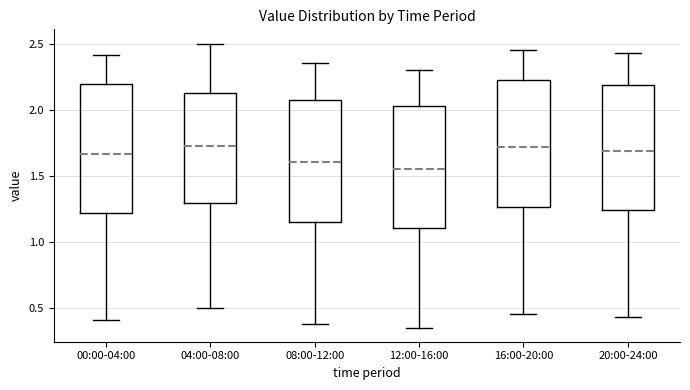

Reading left to right, read every box against the y-axis: the position of its median line, the range the box covers, and the ends of its whiskers. The values are not printed on the chart, so give them approximately, as read against the axis.

00:00-04:00: median 1.65, box 1.20 to 2.20, whiskers 0.40 to 2.40
04:00-08:00: median 1.75, box 1.30 to 2.15, whiskers 0.50 to 2.50
08:00-12:00: median 1.60, box 1.15 to 2.10, whiskers 0.40 to 2.35
12:00-16:00: median 1.55, box 1.10 to 2.05, whiskers 0.35 to 2.30
16:00-20:00: median 1.70, box 1.25 to 2.20, whiskers 0.45 to 2.45
20:00-24:00: median 1.70, box 1.25 to 2.20, whiskers 0.45 to 2.45